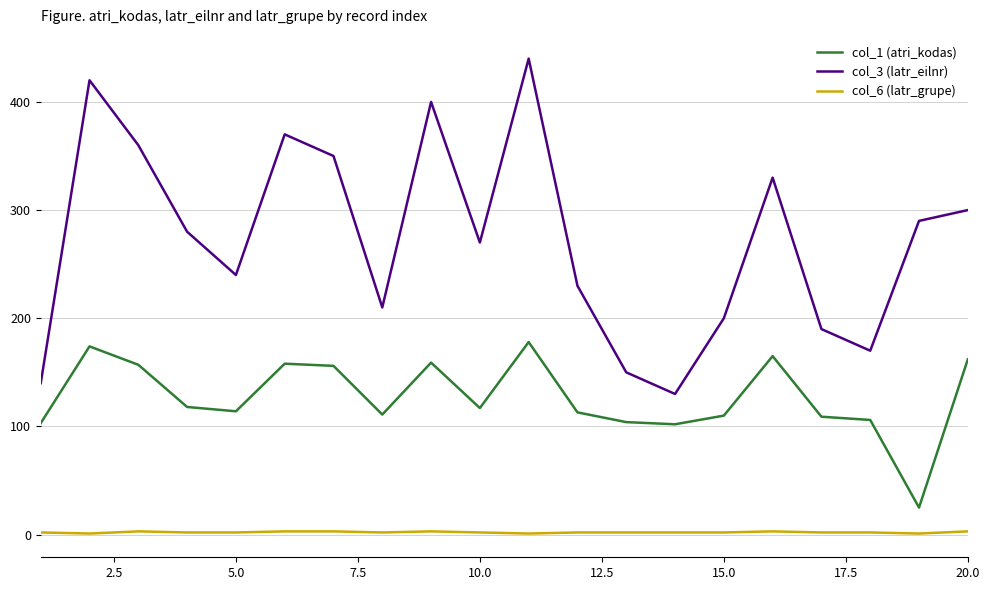

True or false: col_3 (latr_eilnr) and col_1 (atri_kodas) cross at least once.

False